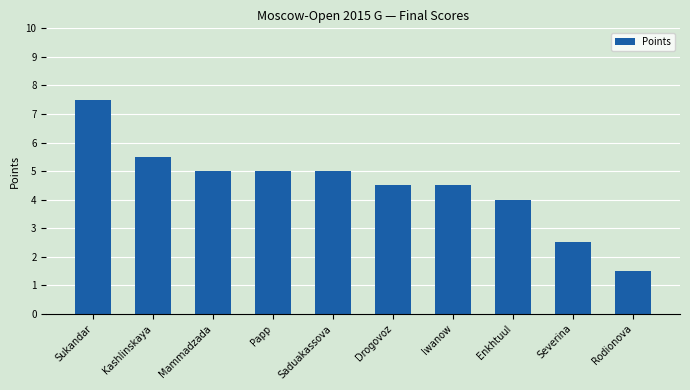

Reading left to right, extract all data points from this chart.

7.5	5.5	5.0	5.0	5.0	4.5	4.5	4.0	2.5	1.5